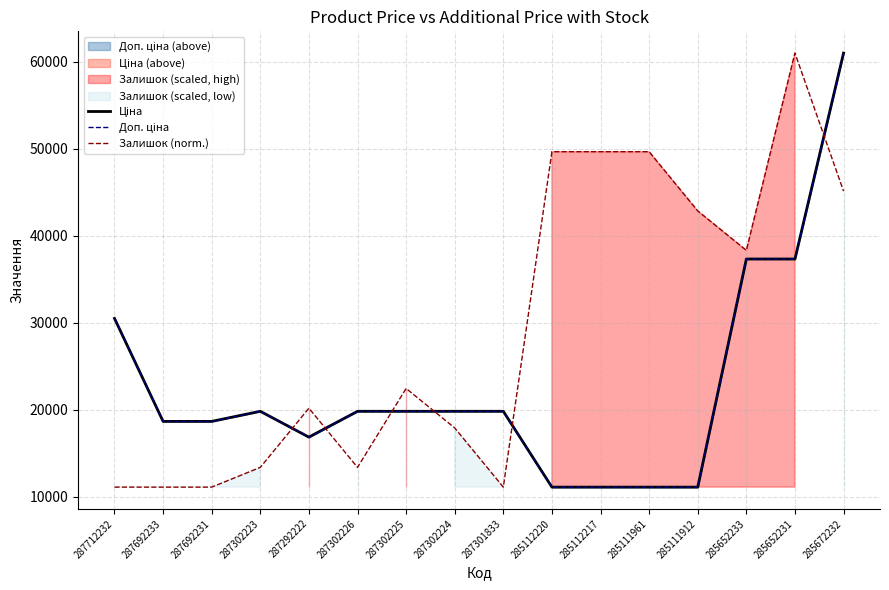

The value of Ціна at 287302223 is 19831.1. True or false?

True